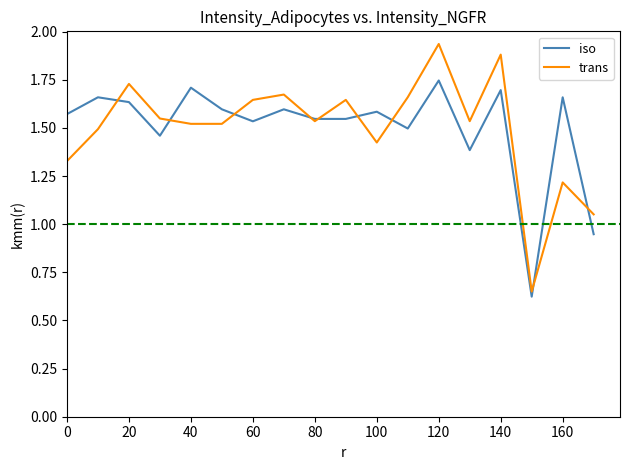

Which series has the widest spread of values?

trans